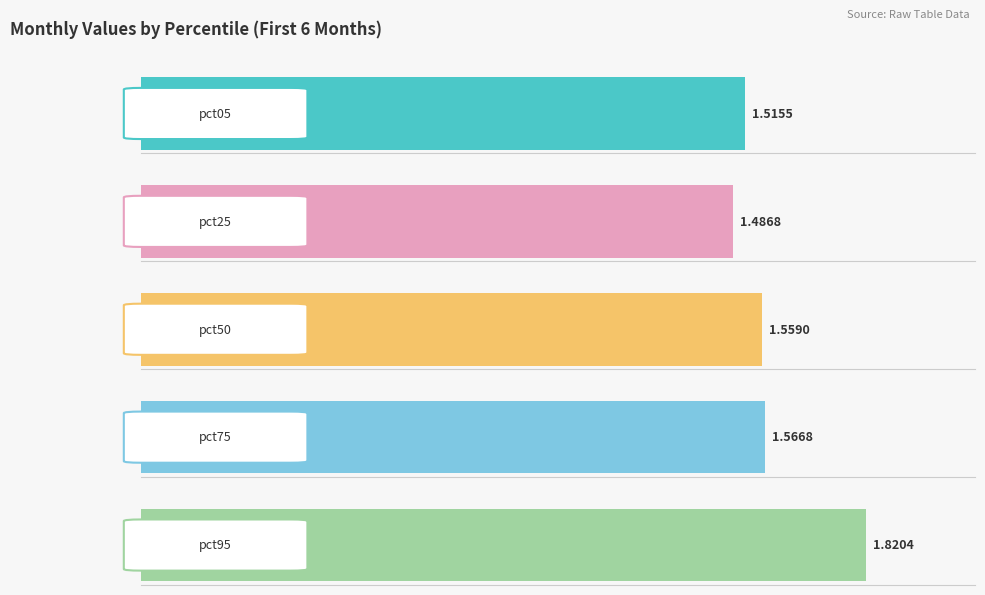

Are the bars grouped side by side (vs. stacked)?

Yes